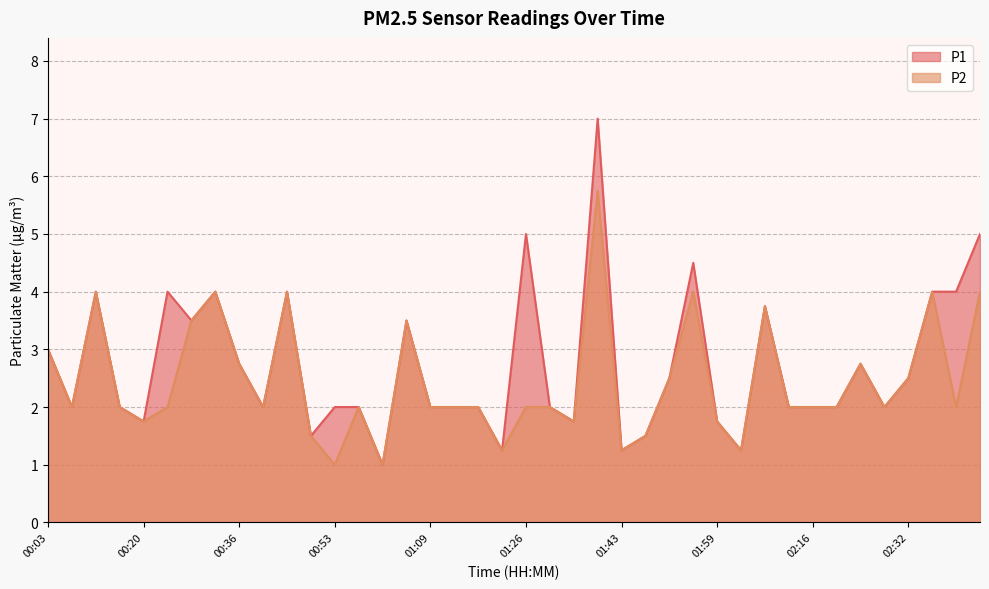

What are all the series names shown in the legend?

P1, P2